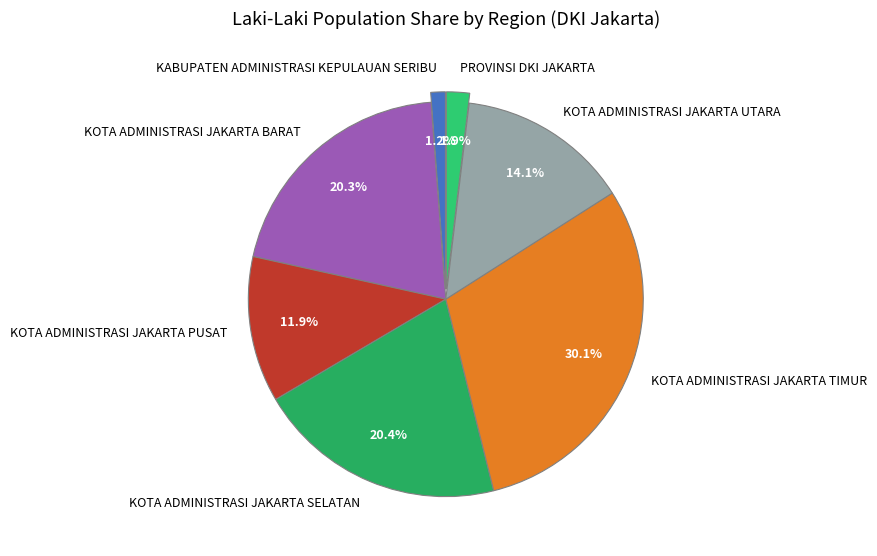

To the nearest percent, what percentage of the pie is KOTA ADMINISTRASI JAKARTA UTARA?

14%